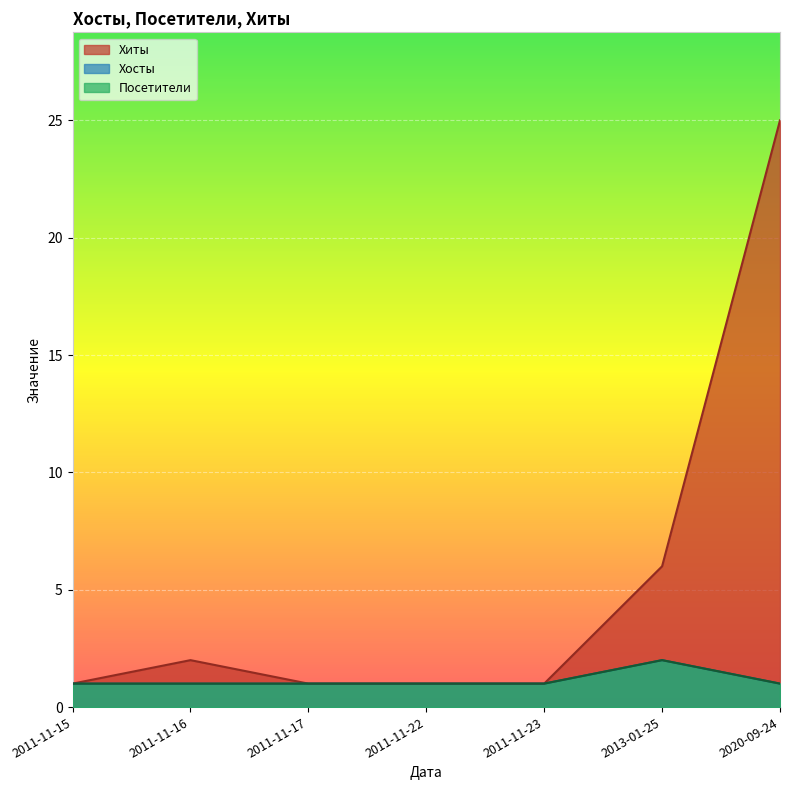

What are all the series names shown in the legend?

Хиты, Хосты, Посетители